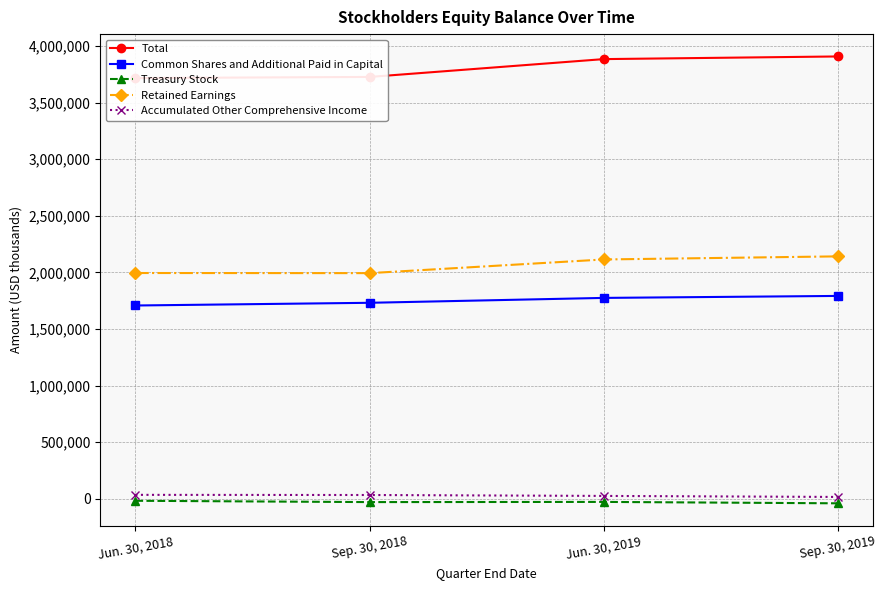

How many data points in Total are less than 3884670?

2